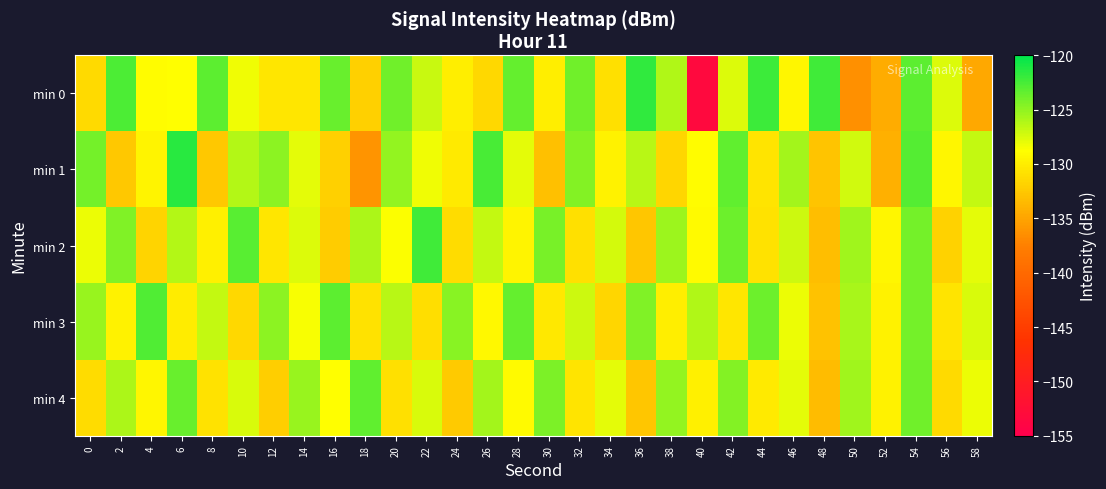

Which has a higher value, 34 or 30?

30